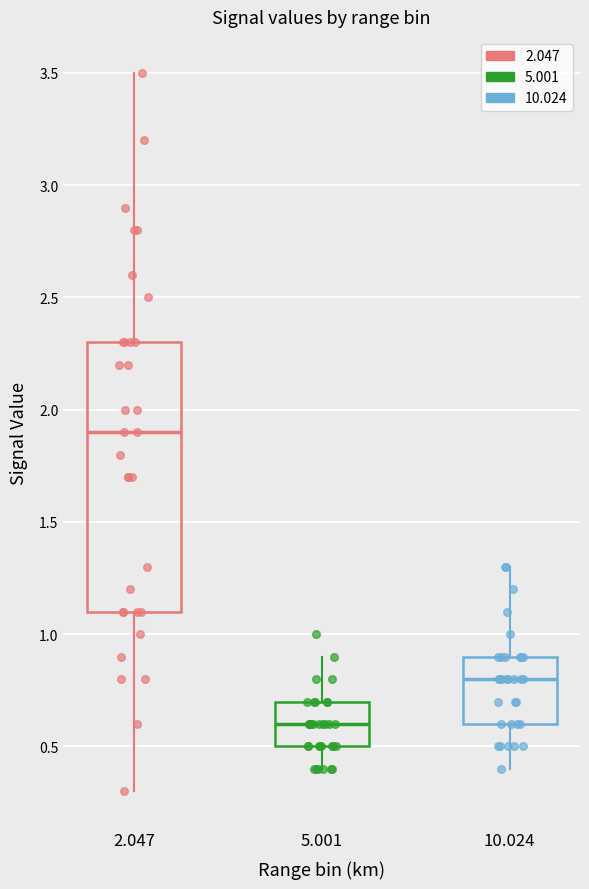

Reading left to right, read every box against the y-axis: the position of its median line, the range the box covers, and the ends of its whiskers. The values are not printed on the chart, so give them approximately, as read against the axis.

2.047: median 1.9, box 1.1 to 2.3, whiskers 0.3 to 3.5
5.001: median 0.6, box 0.5 to 0.7, whiskers 0.4 to 0.9
10.024: median 0.8, box 0.6 to 0.9, whiskers 0.4 to 1.3